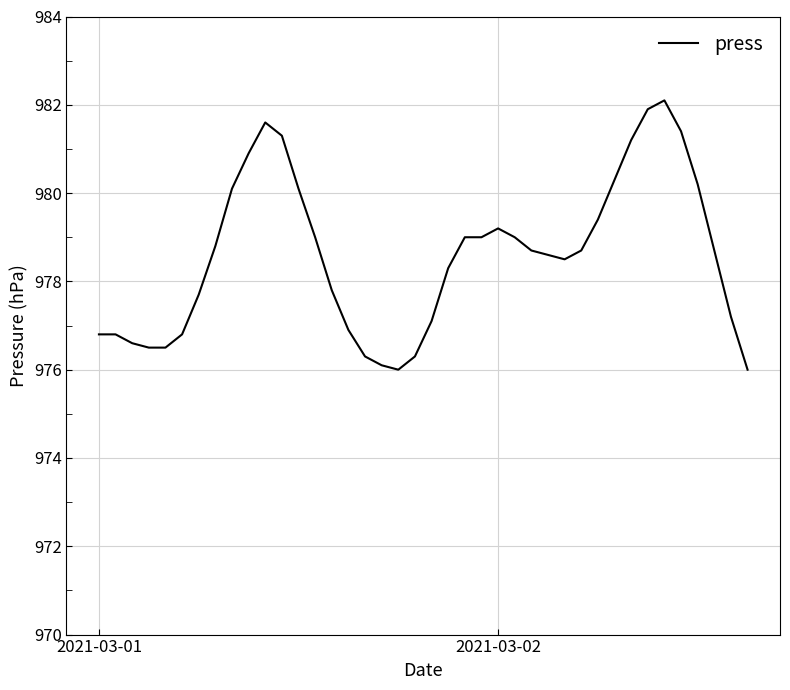

True or false: the data has more than 2 interior local peaks.

True